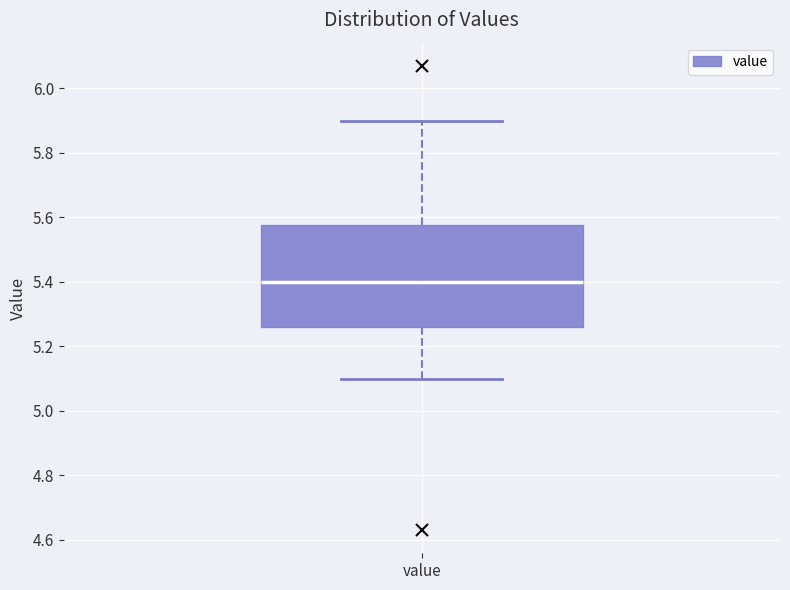

Read this box plot against the y-axis: the position of the median line, the range covered by the box, and the ends of both whiskers. The values are not printed on the chart, so give them approximately, as read against the axis.

median 5.40, box 5.26 to 5.58, whiskers 5.10 to 5.90